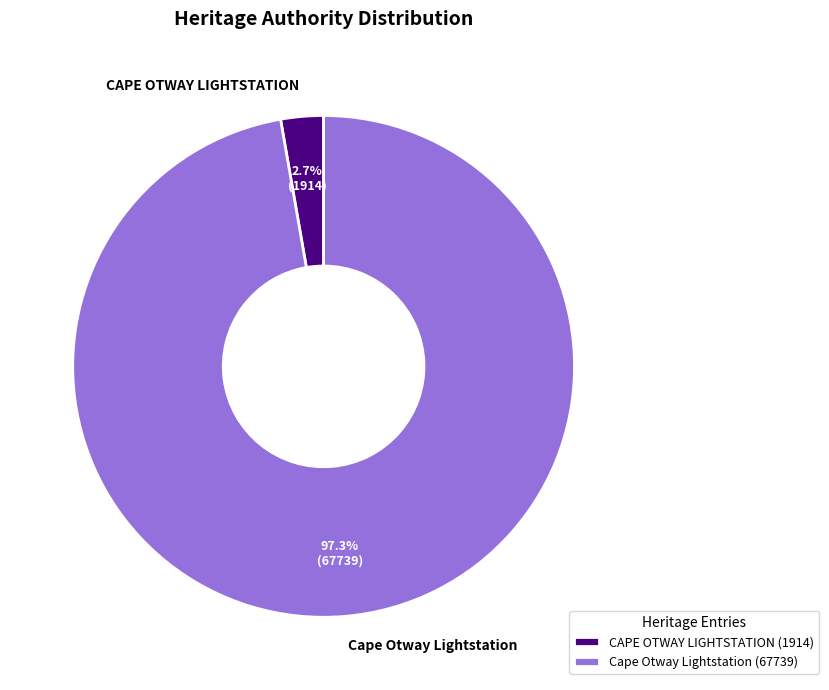

How many segments does this pie chart have?

2